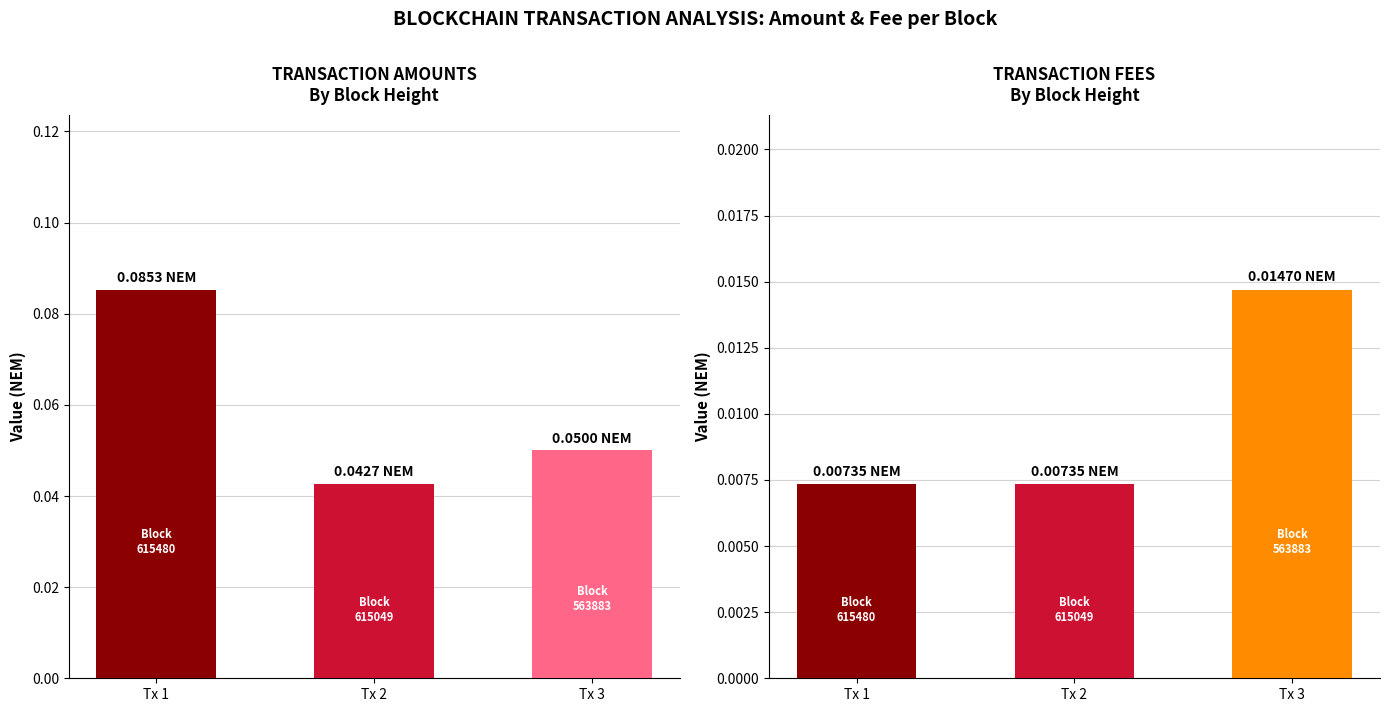

Which series has the largest range (max minus min)?

Amount